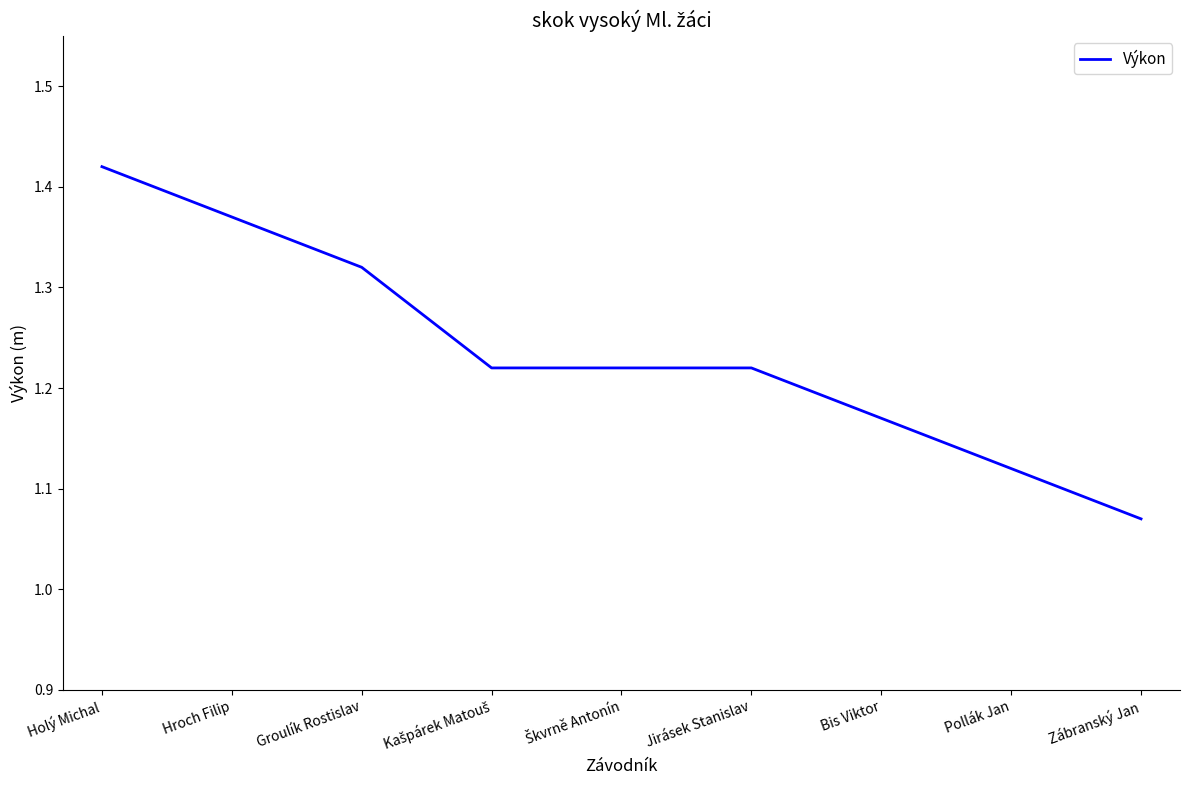

What is the ratio of the value at Hroch Filip to the value at Holý Michal?

1.0